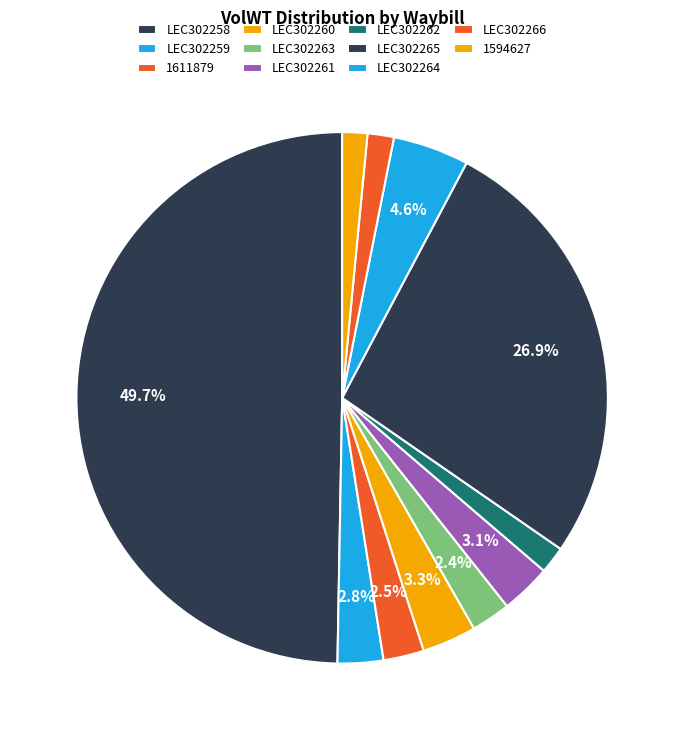

How many slices are in this pie chart?

11